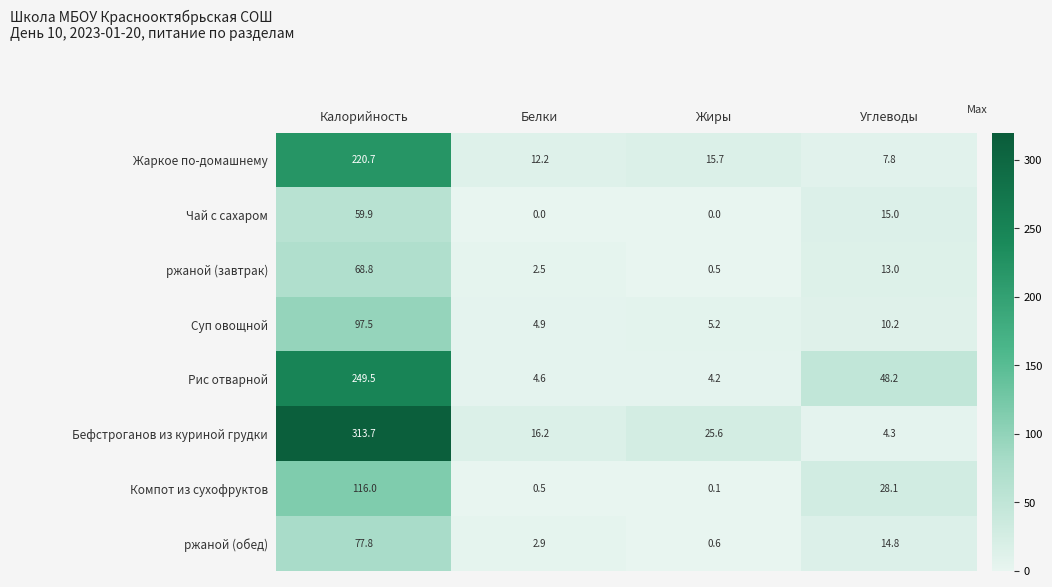

At how many categories does at least one series exceed 61?

1